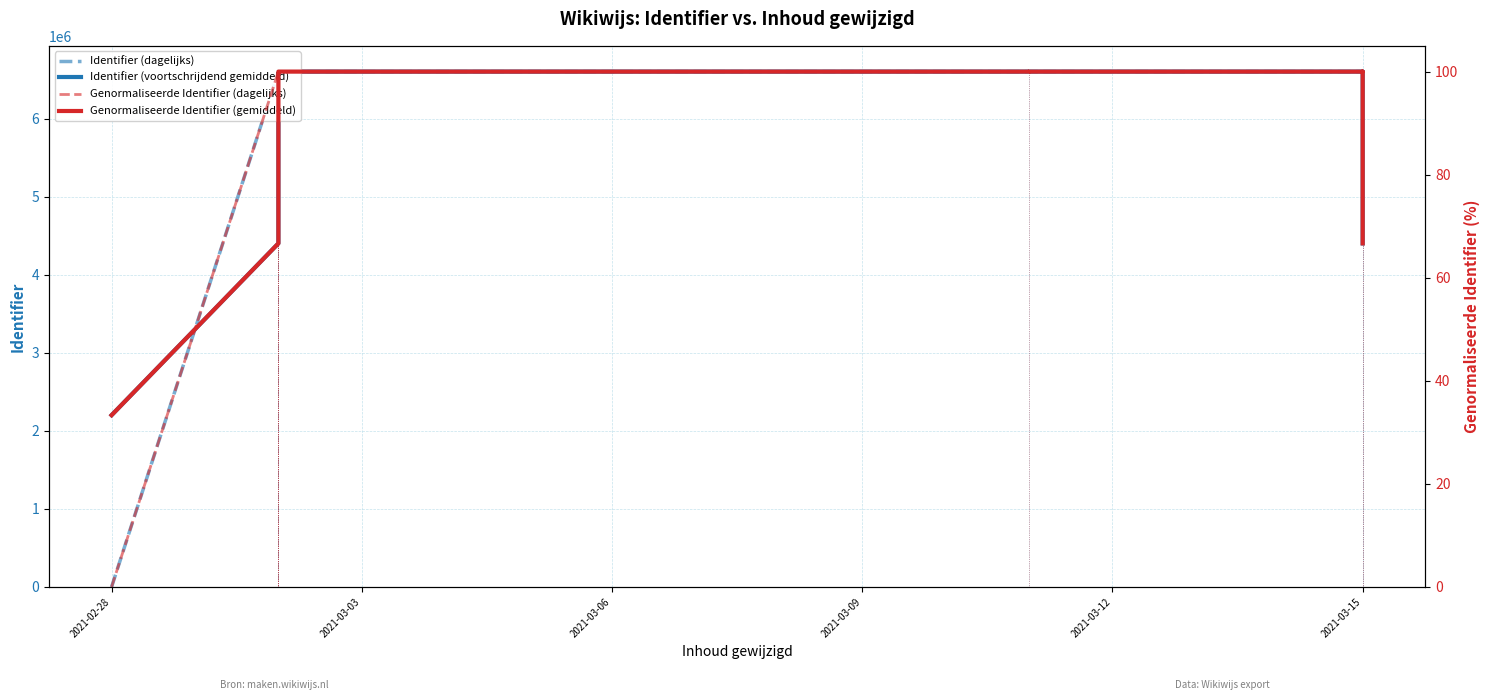

At how many categories does at least one series exceed 3874398?

13